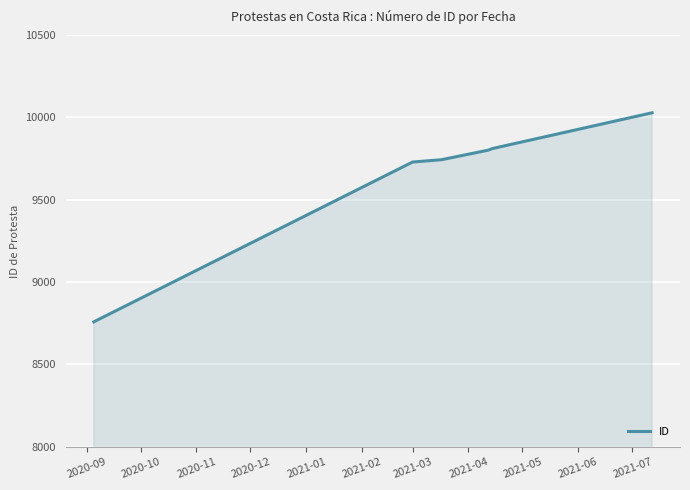

What is the average value?

9668